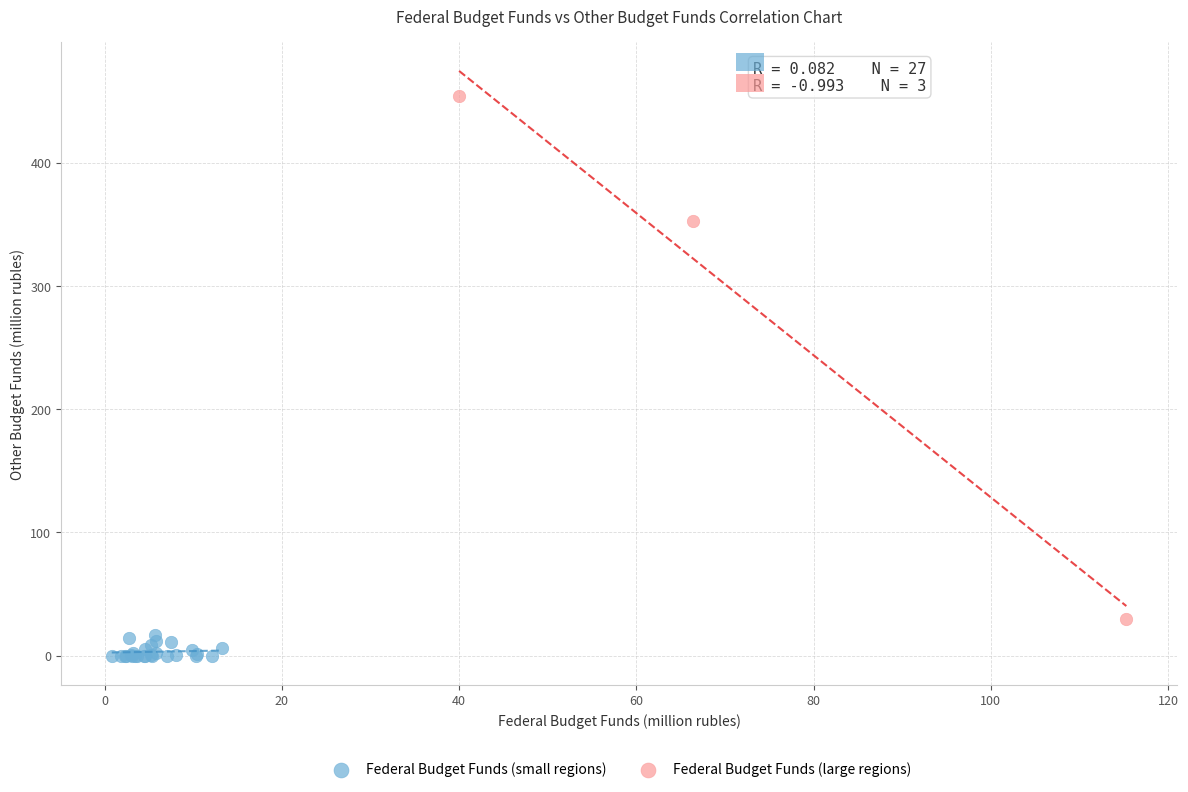

What are all the series names shown in the legend?

Federal Budget Funds (small regions), Federal Budget Funds (large regions)